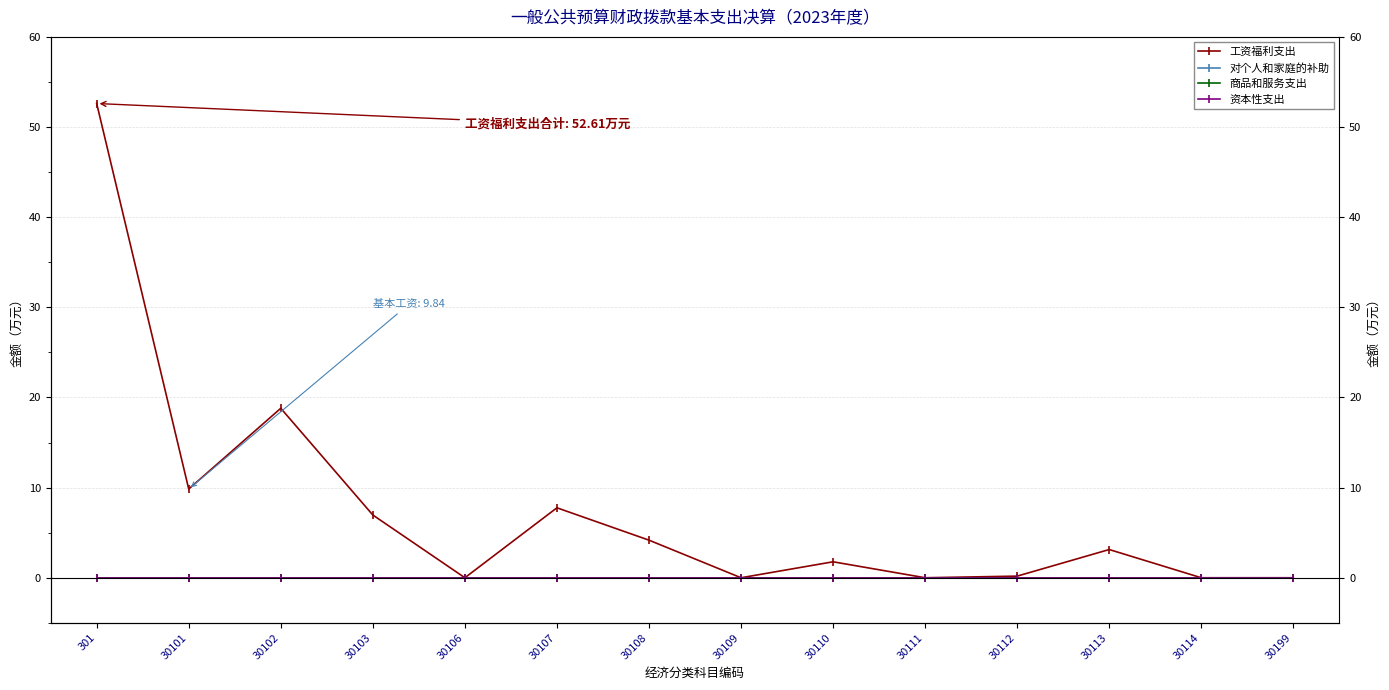

Does the chart have visible grid lines?

Yes